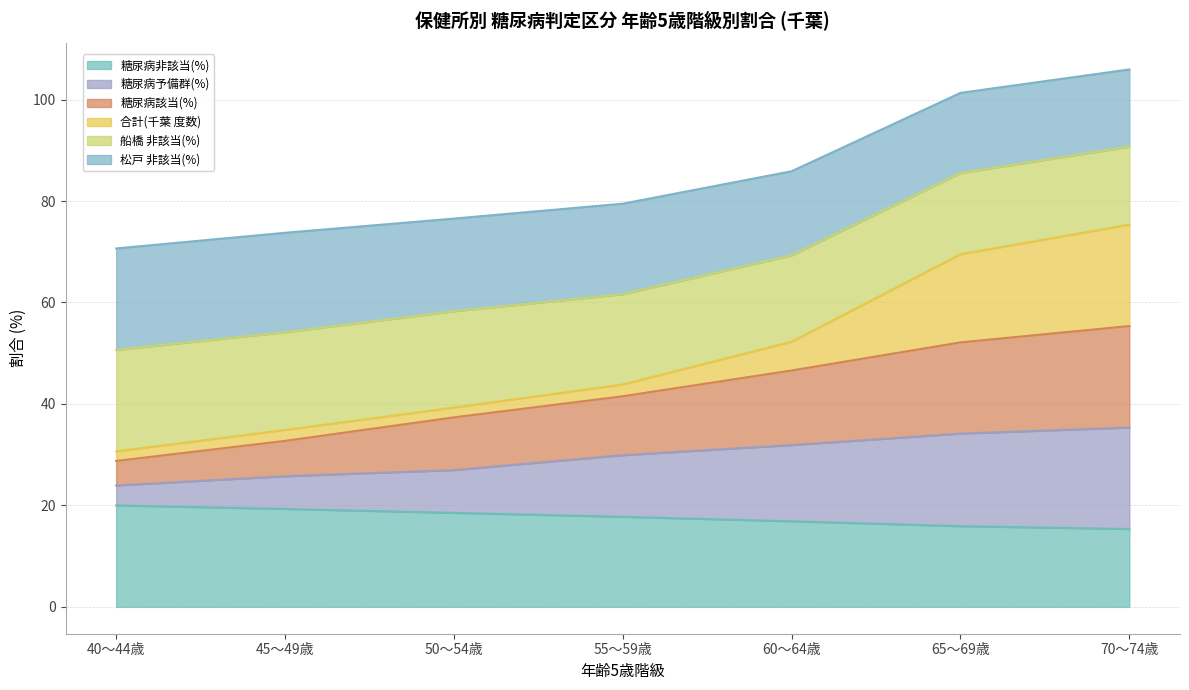

What is the maximum value for 糖尿病非該当(%)?

20.0